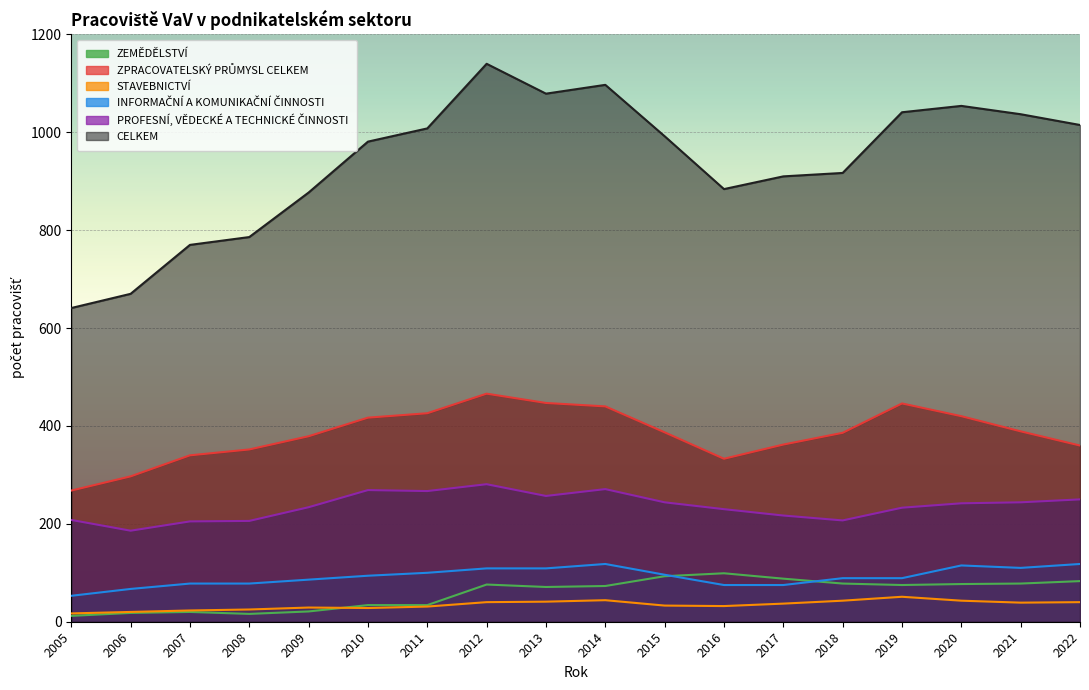

What is the difference between the maximum and minimum values in the ZPRACOVATELSKÝ PRŮMYSL CELKEM series?

198